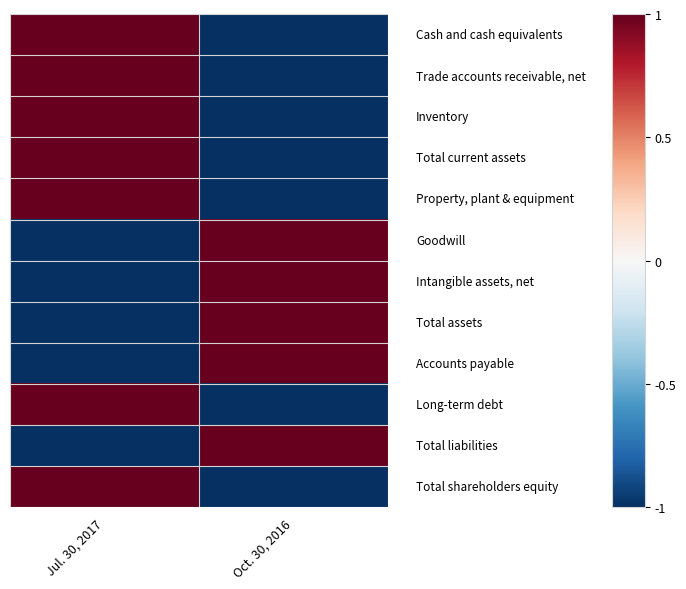

How many distinct data groups are displayed?

12